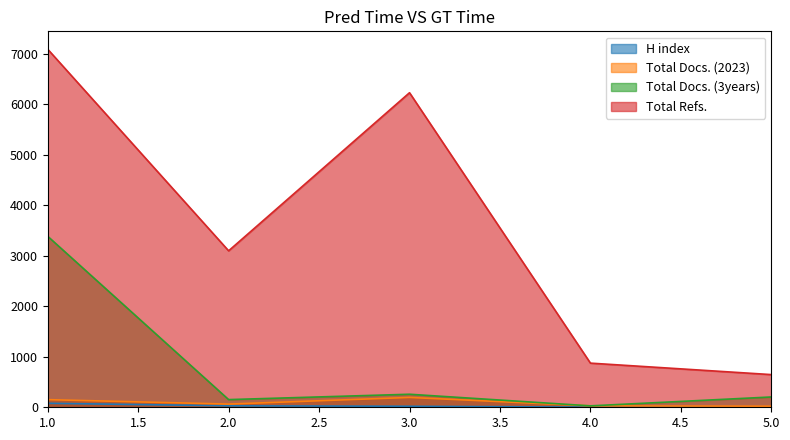

What is the value of the Total Refs. point at the 1st from the left?

7089